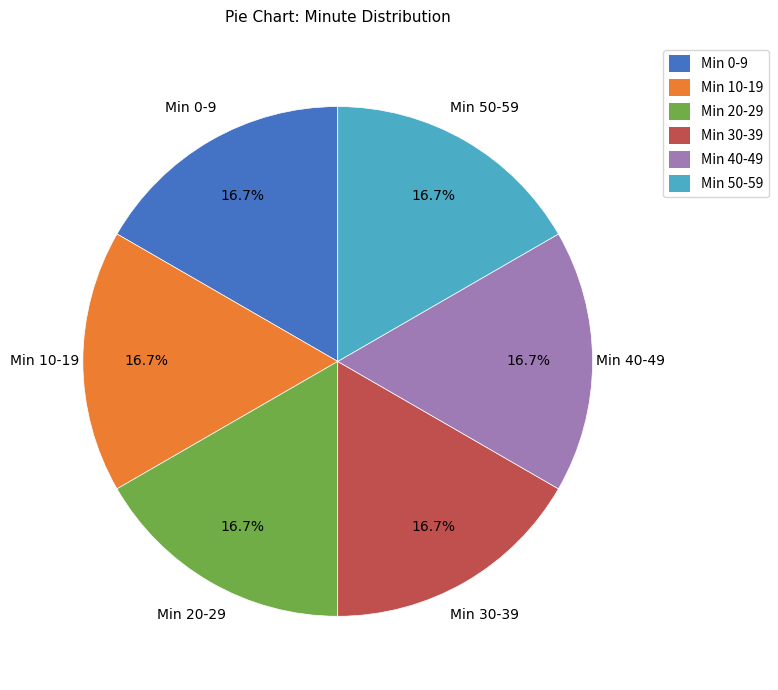

Combined, do Min 50-59 and Min 20-29 account for over 50%?

No